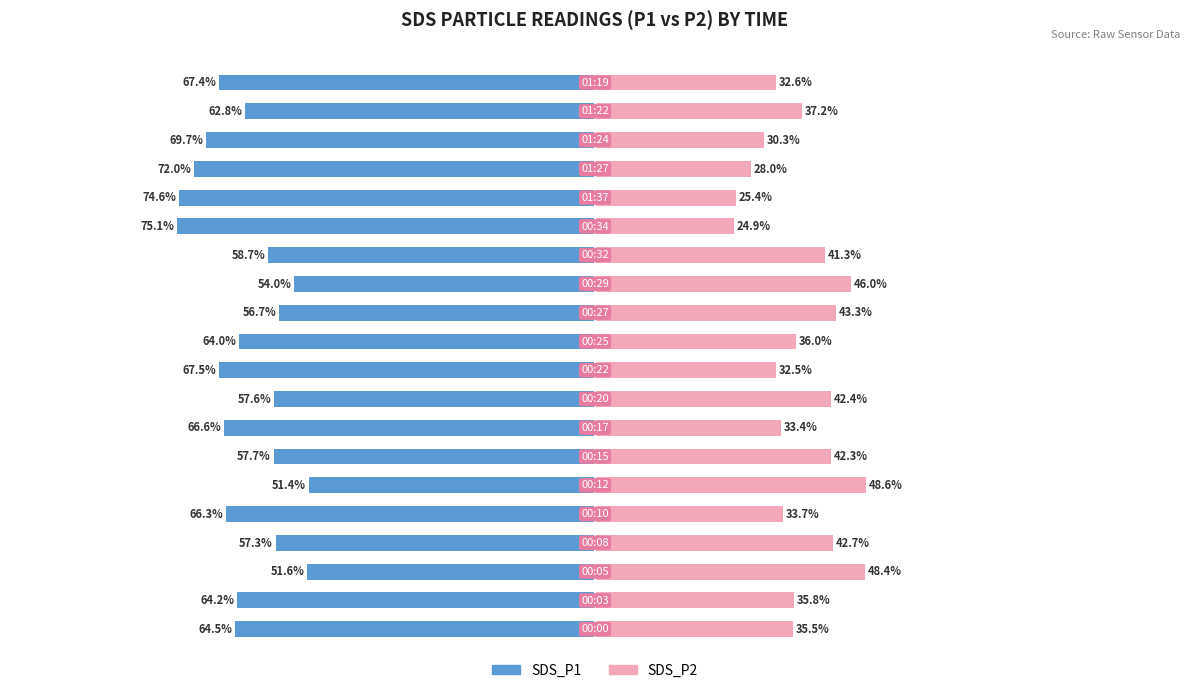

How many bars are there in total?

40